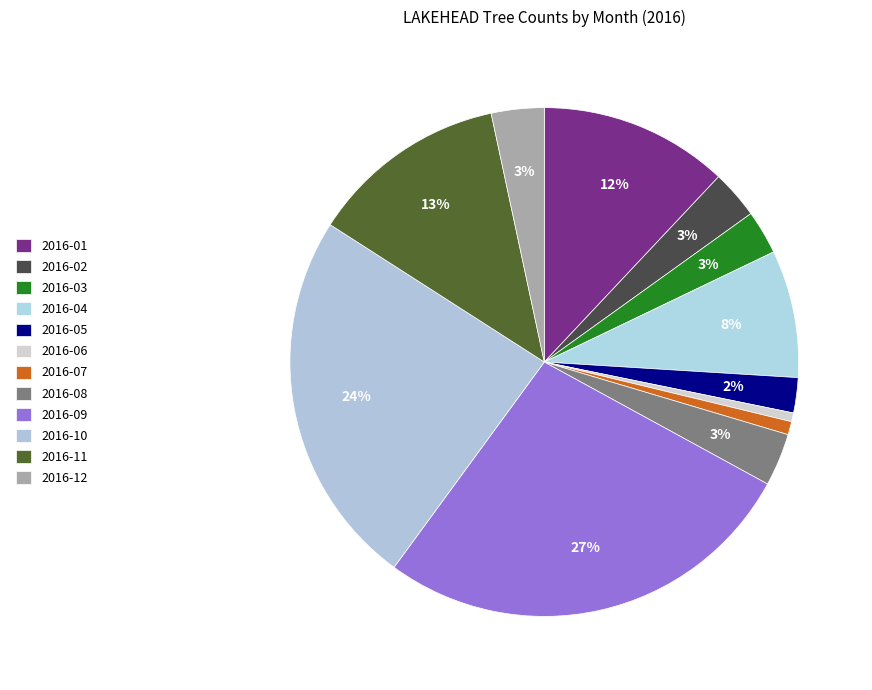

What percentage is the 2016-03 slice, to the nearest percent?

3%